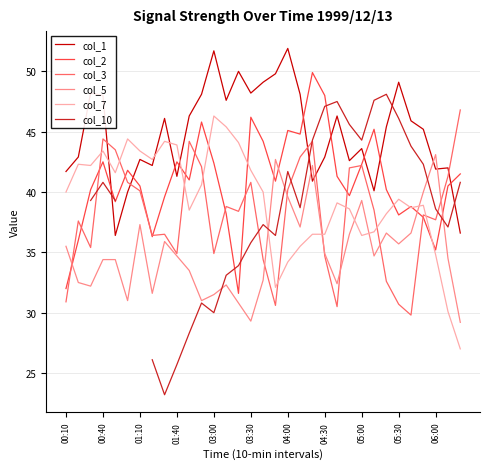

Read the col_5 value at 05:00.

39.3